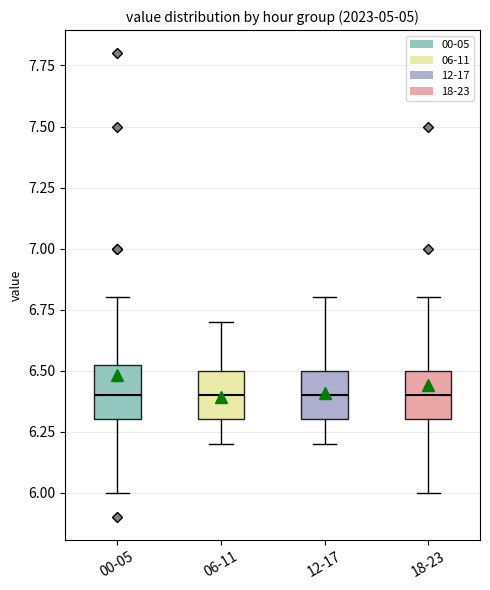

Reading left to right, transcribe this box plot: for each box, give where its median line is, the range the box spans, and where its two whiskers end, as read against the y-axis. The values are not printed on the chart, so give them approximately, as read against the axis.

00-05: median 6.40, box 6.30 to 6.55, whiskers 6.00 to 6.80
06-11: median 6.40, box 6.30 to 6.50, whiskers 6.20 to 6.70
12-17: median 6.40, box 6.30 to 6.50, whiskers 6.20 to 6.80
18-23: median 6.40, box 6.30 to 6.50, whiskers 6.00 to 6.80